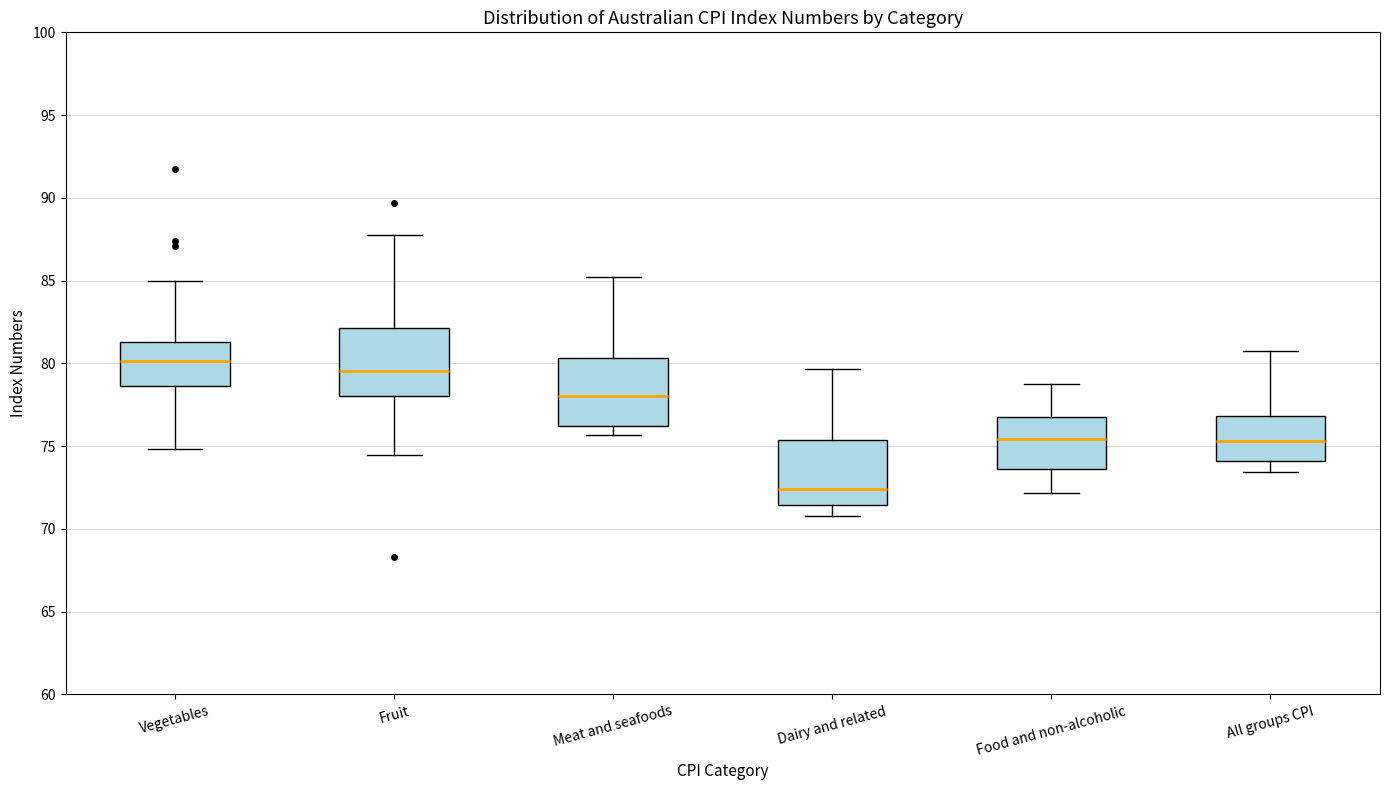

Reading left to right, read every box against the y-axis: the position of its median line, the range the box covers, and the ends of its whiskers. The values are not printed on the chart, so give them approximately, as read against the axis.

Vegetables: median 80.0, box 78.5 to 81.5, whiskers 75.0 to 85.0
Fruit: median 79.5, box 78.0 to 82.0, whiskers 74.5 to 88.0
Meat and seafoods: median 78.0, box 76.0 to 80.5, whiskers 75.5 to 85.0
Dairy and related: median 72.5, box 71.5 to 75.5, whiskers 71.0 to 79.5
Food and non-alcoholic: median 75.5, box 73.5 to 76.5, whiskers 72.0 to 78.5
All groups CPI: median 75.5, box 74.0 to 77.0, whiskers 73.5 to 81.0